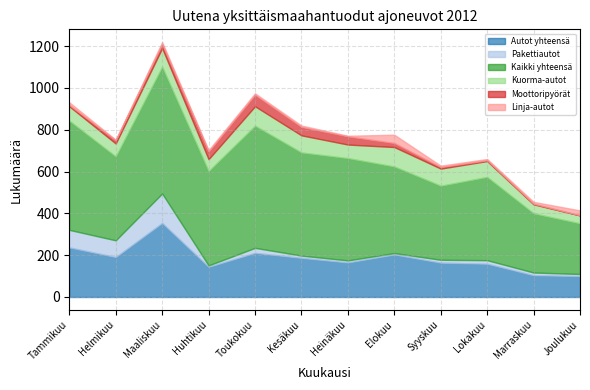

How many interior local valleys does the Autot yhteensä series have?

3